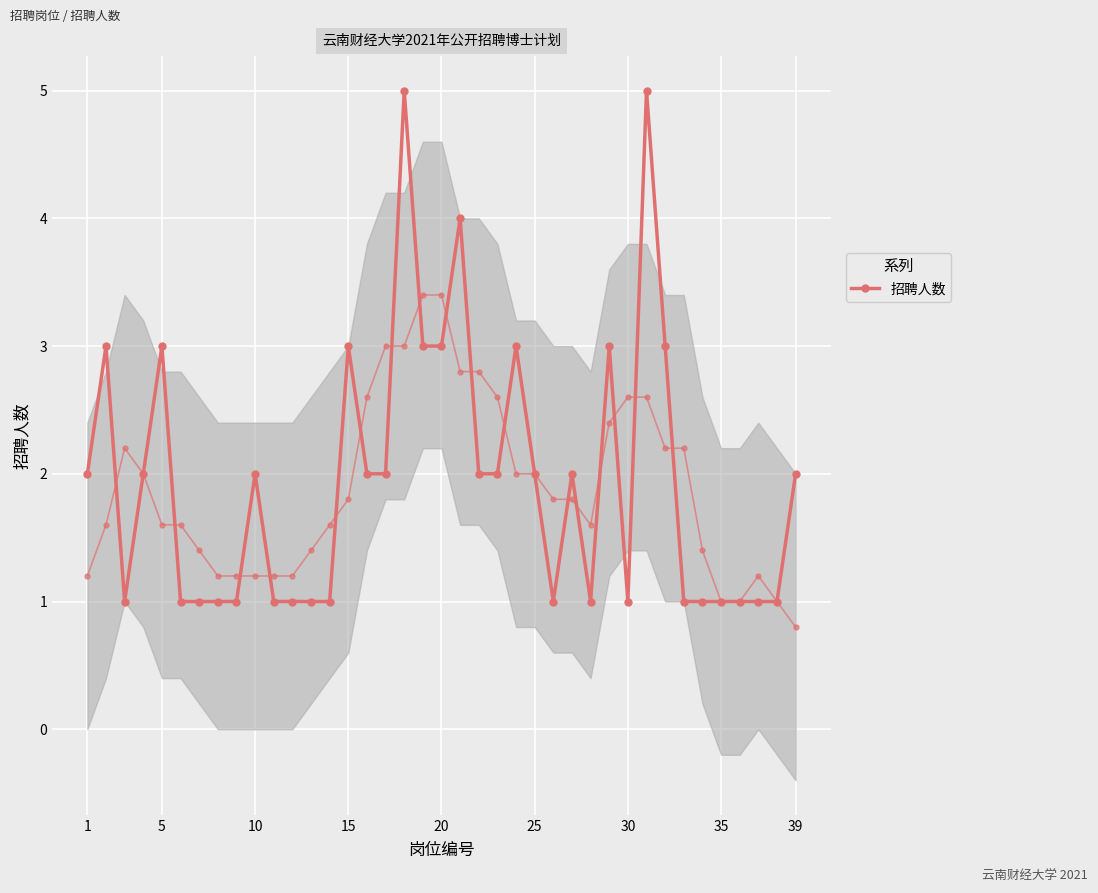

How many data points are less than 2?

18